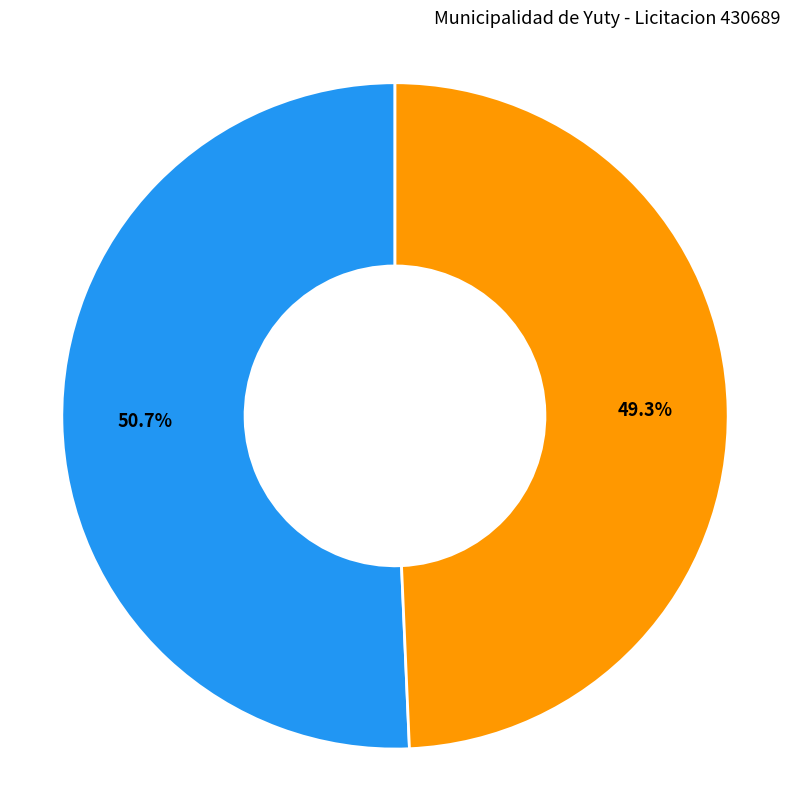

True or false: monto_depositado_proveedor accounts for 49% of the total.

True